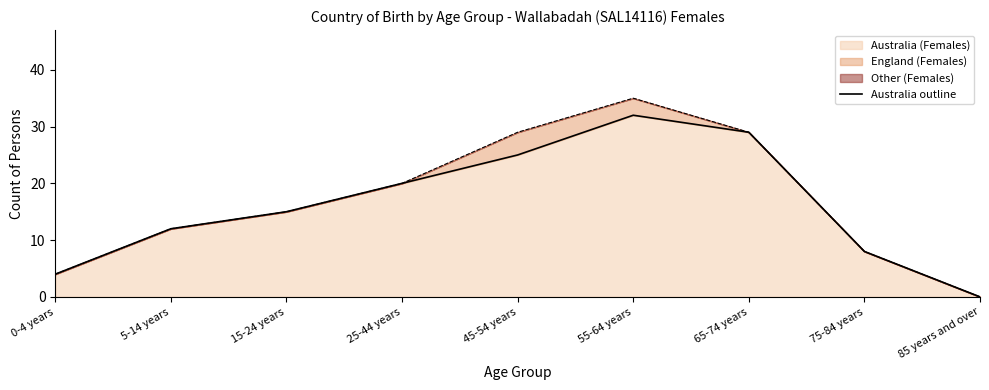

Is it true that the value at 15-24 years is 4?

False